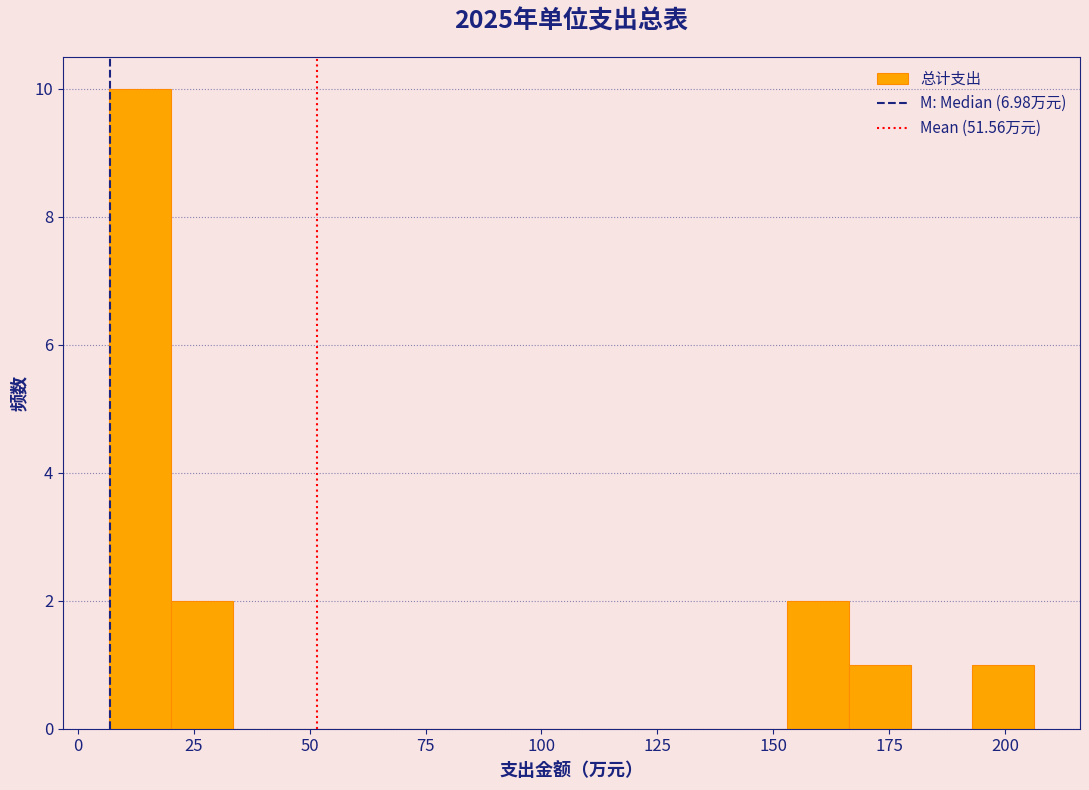

Read against the x-axis, roughly where is the centre of the tallest bar?

15